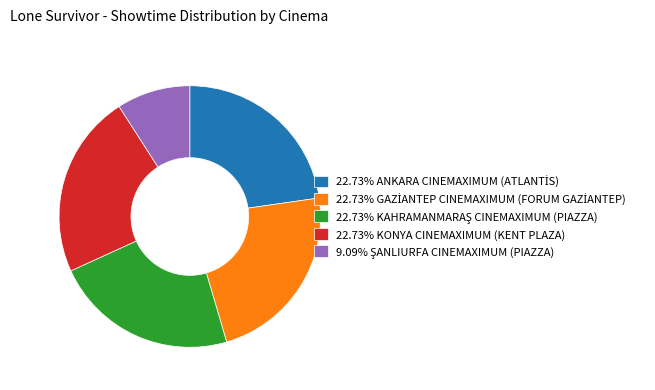

How many segments does this pie chart have?

5